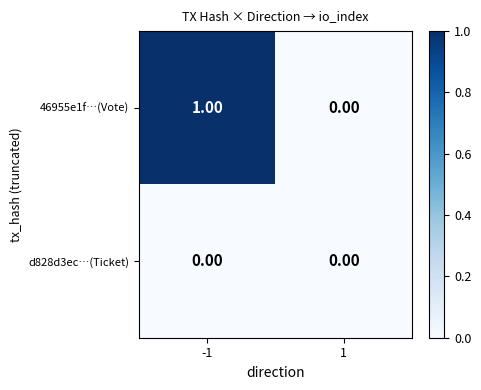

Which series has the largest total across all categories?

46955e1f…(Vote)